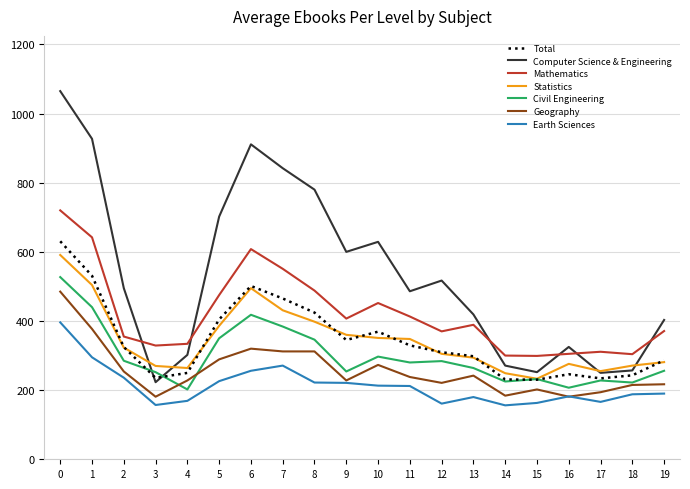

True or false: Earth Sciences and Computer Science & Engineering intersect in this chart.

False